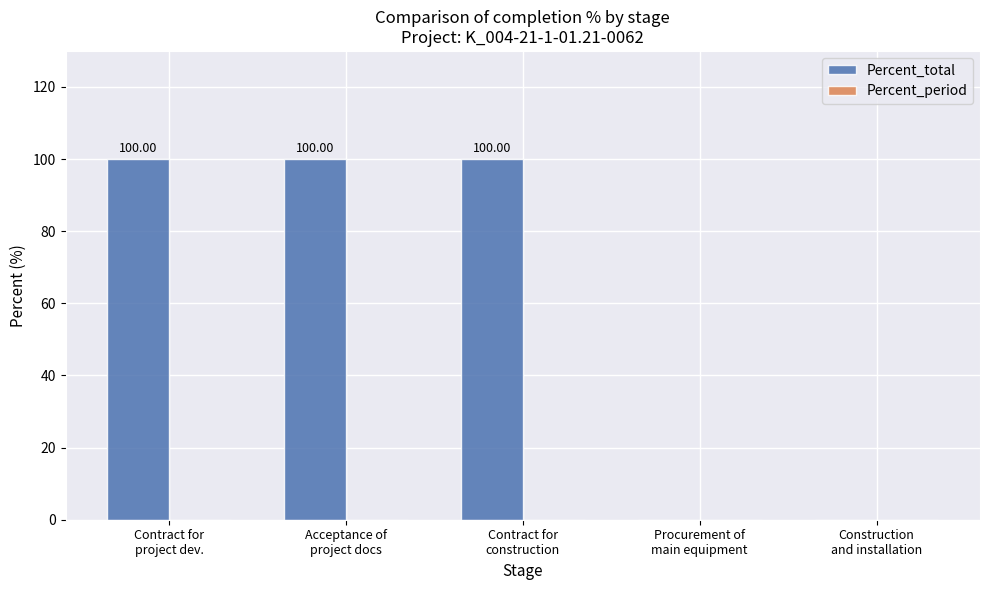

What is the sum of all values?

300